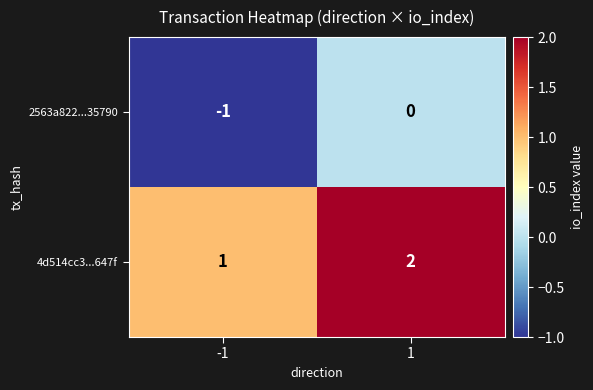

Reading left to right, extract all data points from this chart.

2563a822...35790: -1=-1	1=0
4d514cc3...647f: -1=1	1=2